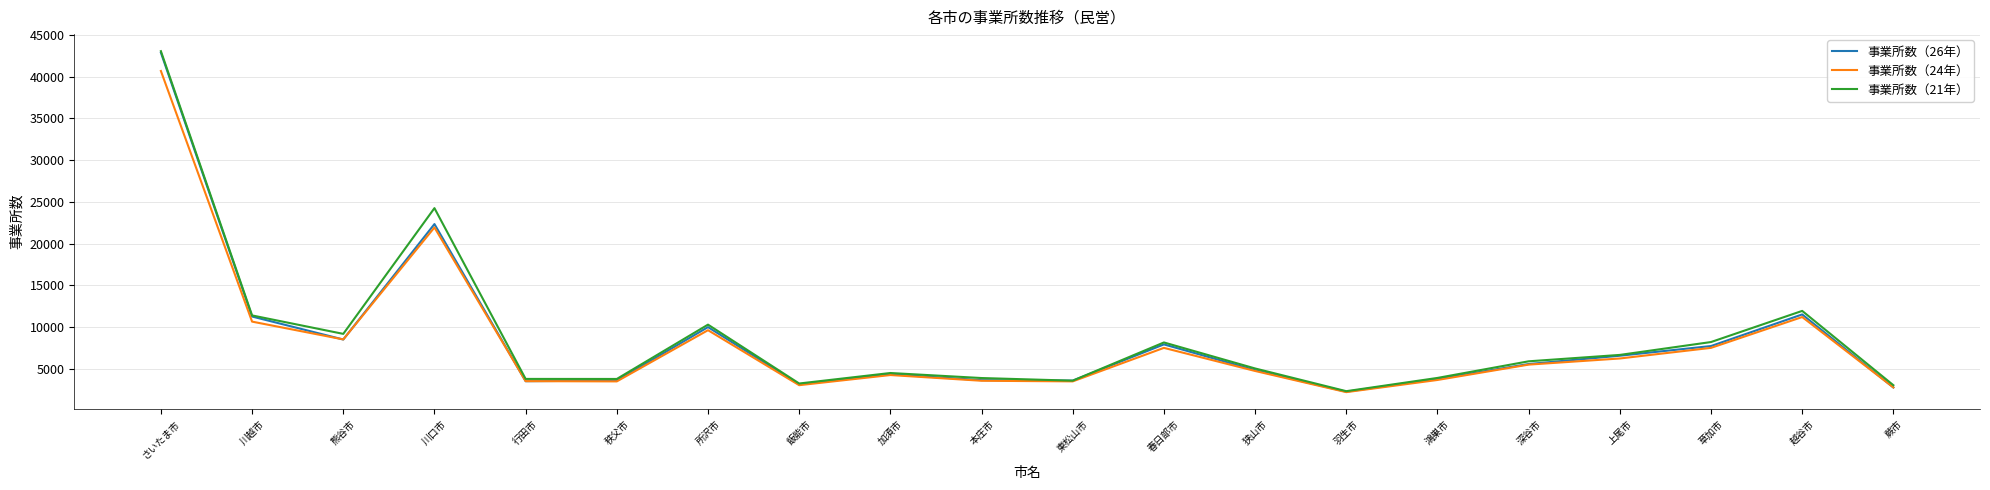

At which label does 事業所数（24年） first exceed 5512?

さいたま市